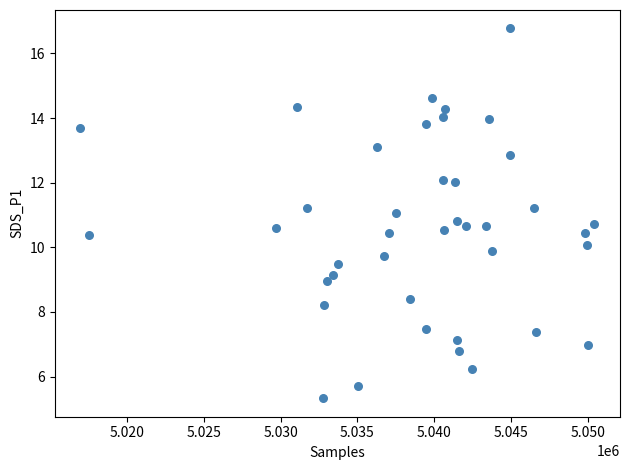

What is the range of Y values (max minus min)?

11.4